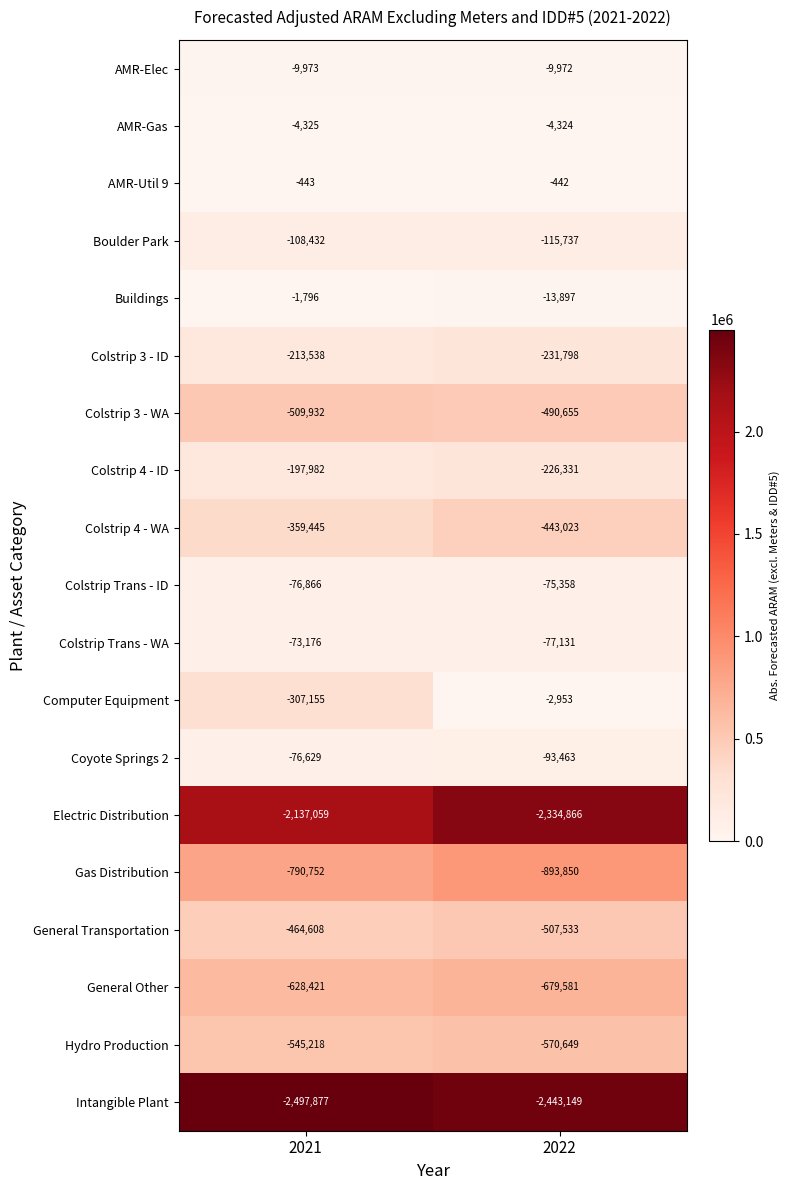

Which series has the largest total across all categories?

AMR-Util 9